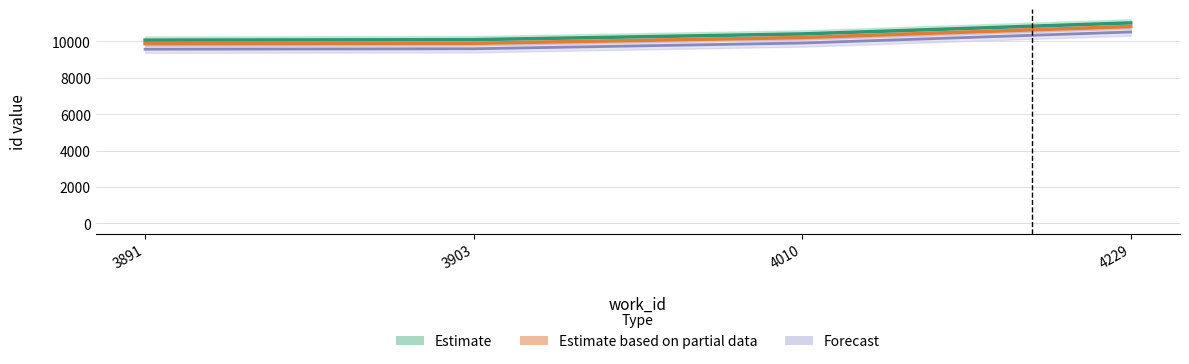

Does the chart display data point markers on the line(s)?

No